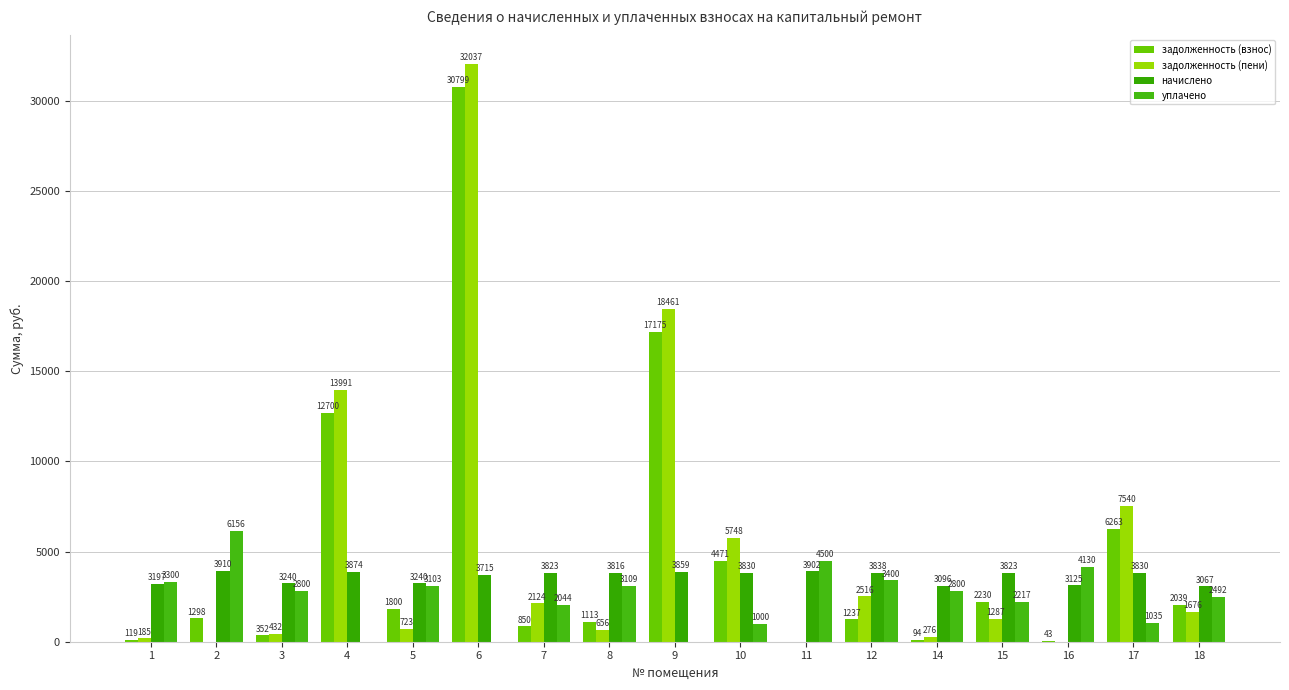

Which category has the lowest value across all series?

11